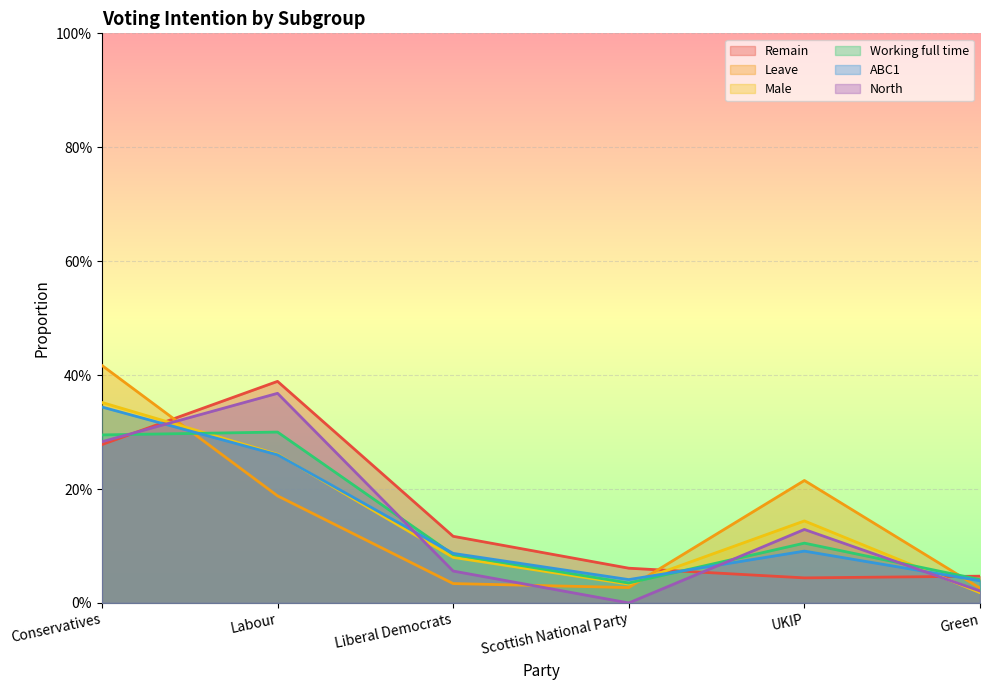

Does the chart display data point markers on the line(s)?

No